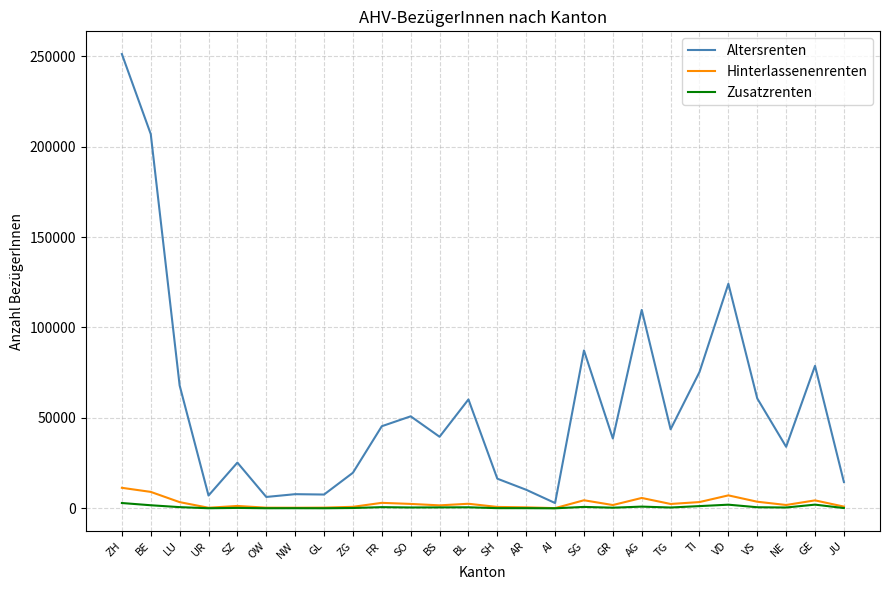

What is the maximum value shown in the chart?

251179